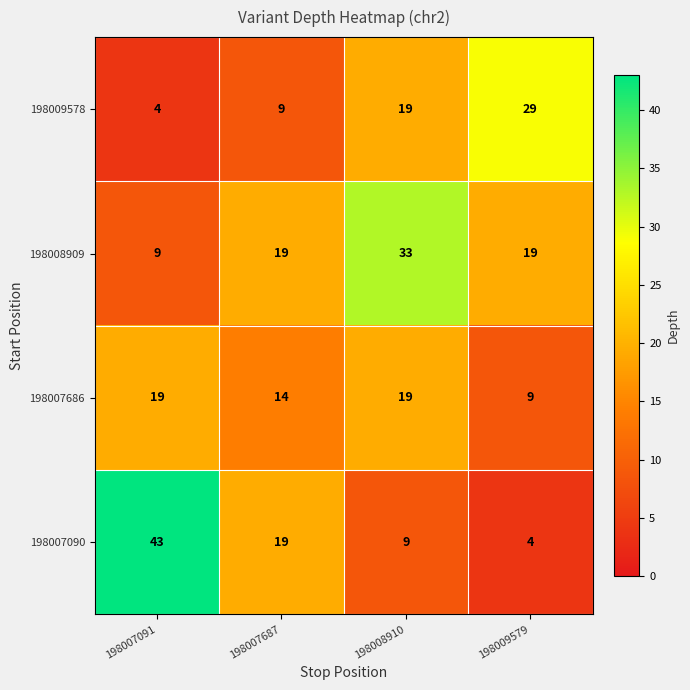

Reading left to right, what are all the values shown in this chart?

198009578: 4	9	19	29
198008909: 9	19	33	19
198007686: 19	14	19	9
198007090: 43	19	9	4